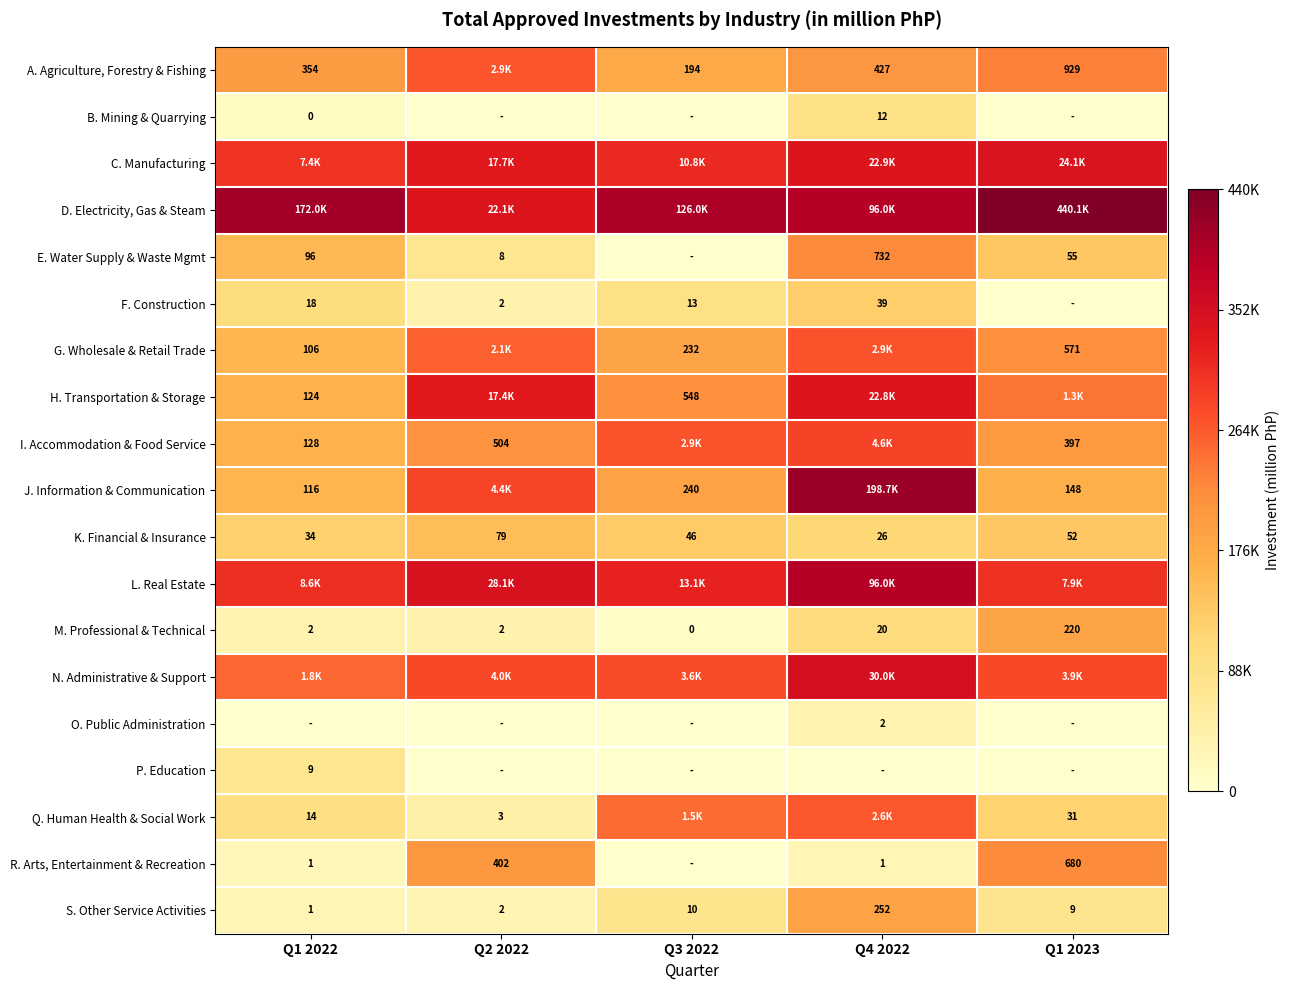

Is the value of Q. Human Health & Social Work at Q1 2022 greater than the value of K. Financial & Insurance at Q2 2022?

No